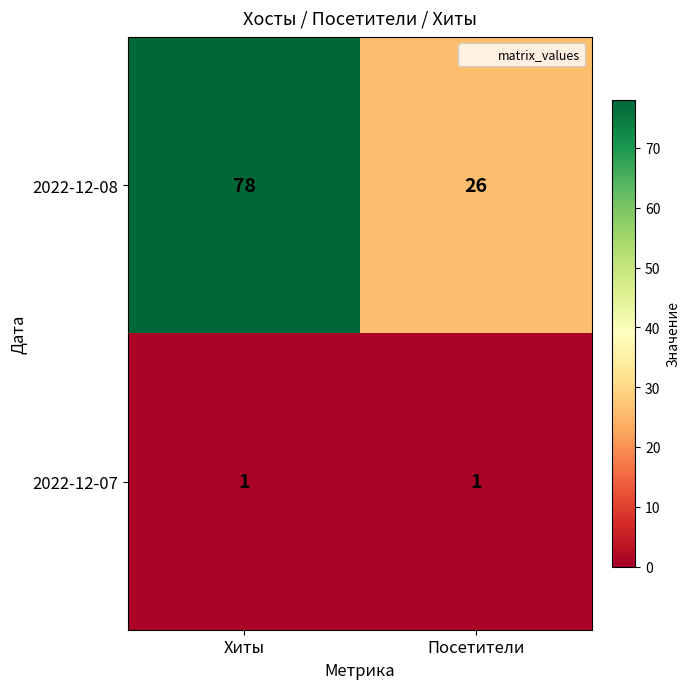

Which series has the widest spread of values?

2022-12-08